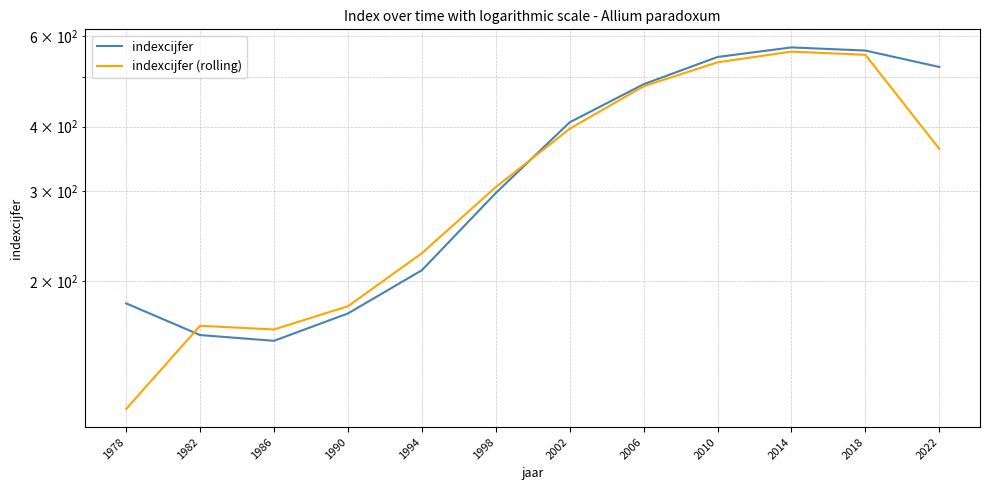

Between 1982 and 1990, which series saw the biggest shift?

indexcijfer